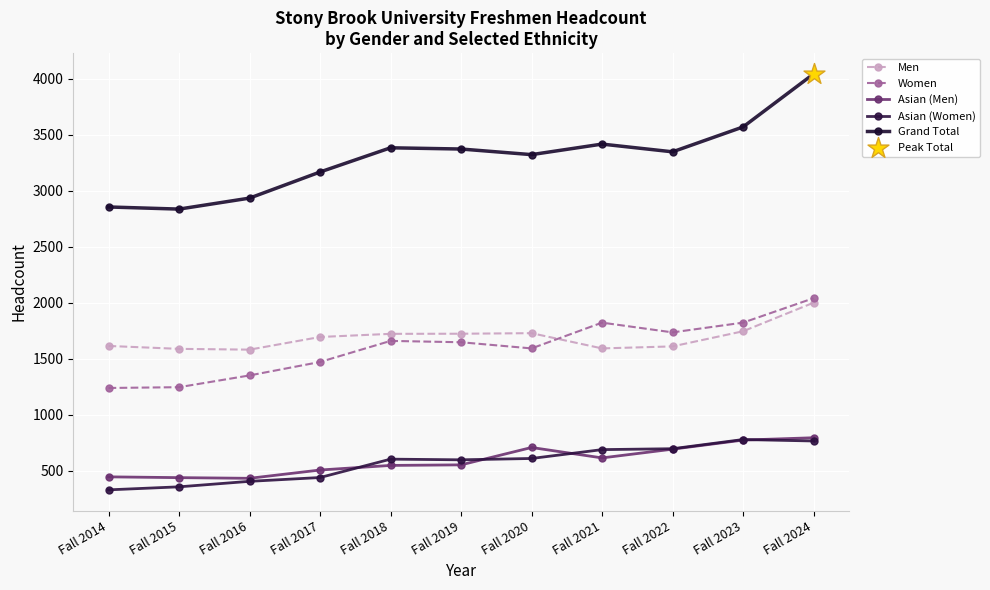

What is the total value across all series at Fall 2024?

9647